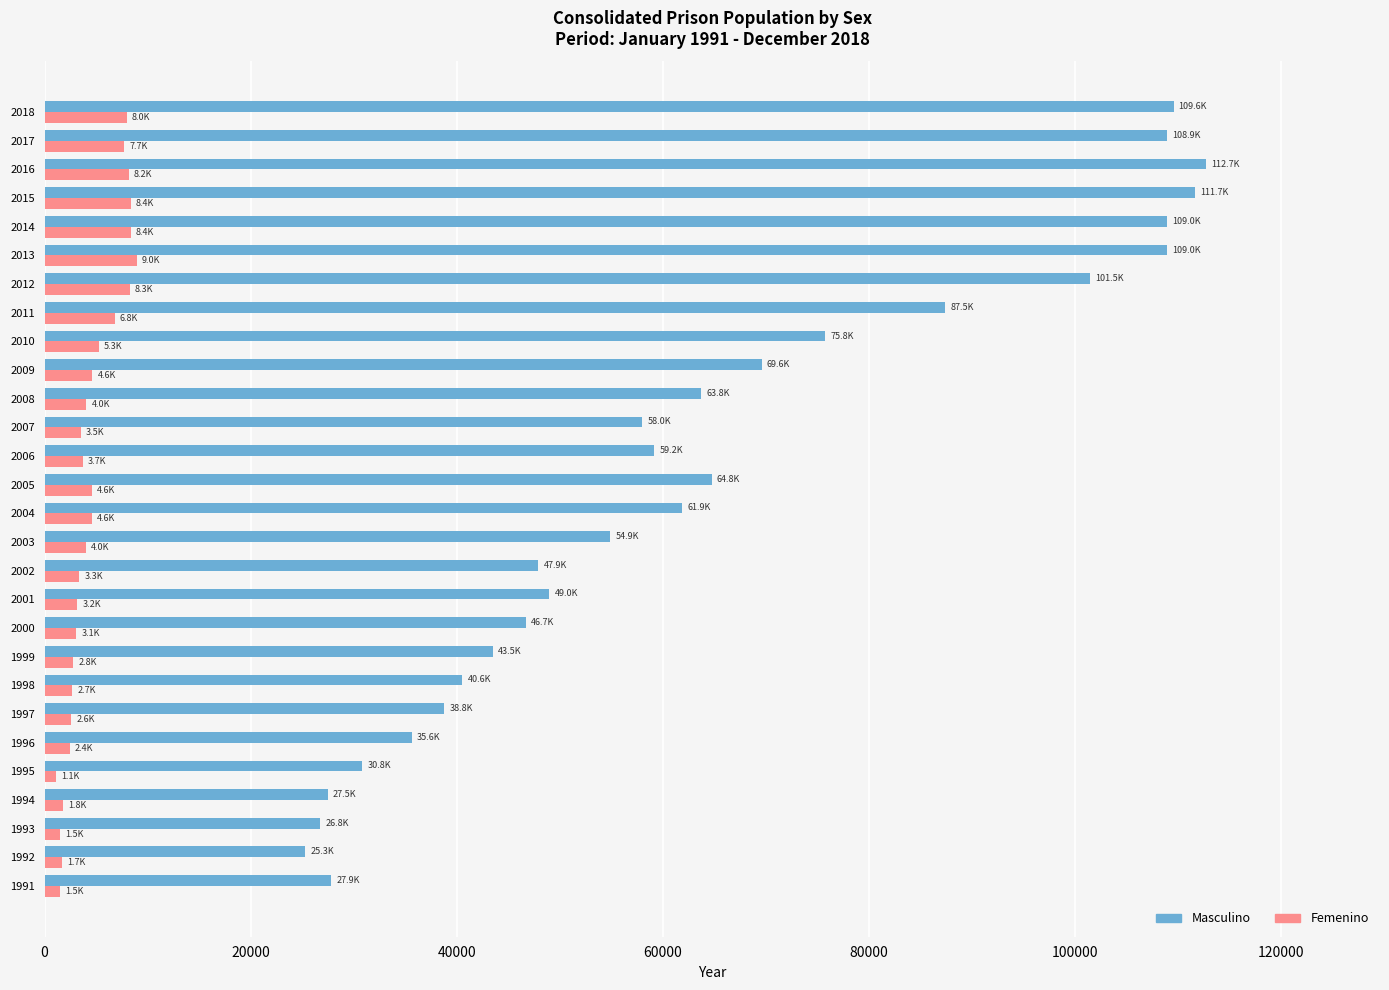

Rank the series by their average value, from lowest to highest.

Femenino, Masculino